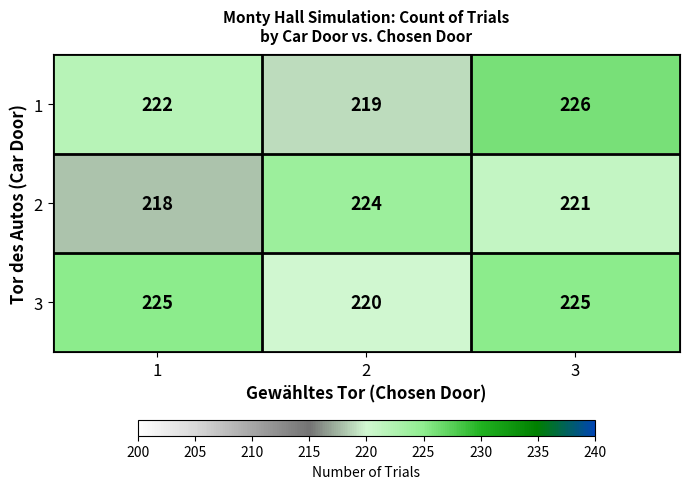

Count the 2 values in the range 218 to 224.

3